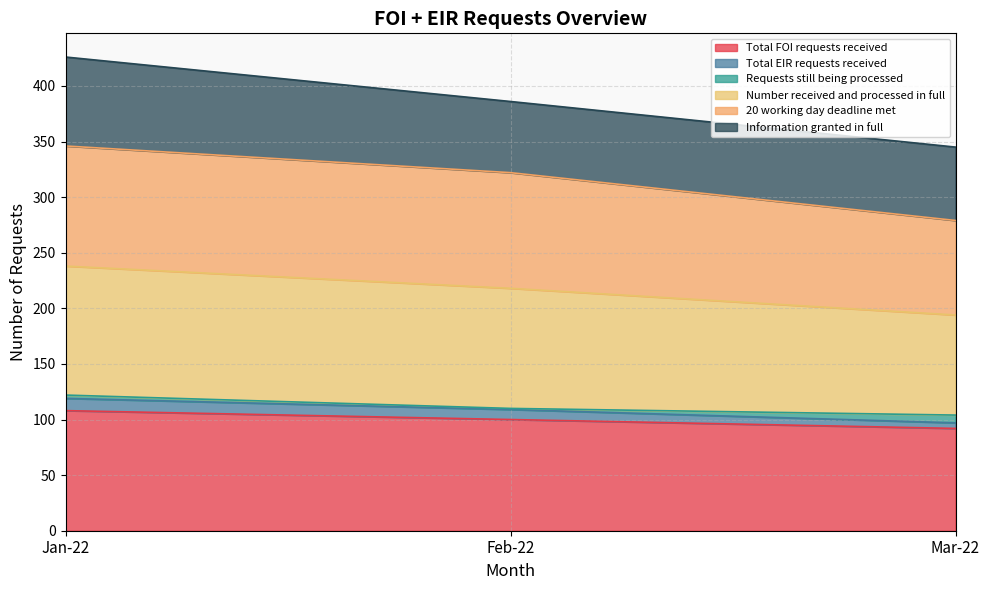

What is the maximum value for Total FOI requests received?

108